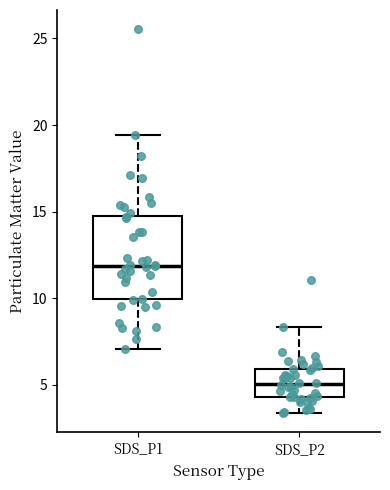

Where does the upper whisker of the box for SDS_P2 end on the y-axis? The values are not printed on the chart, so give them approximately, as read against the axis.

8.5